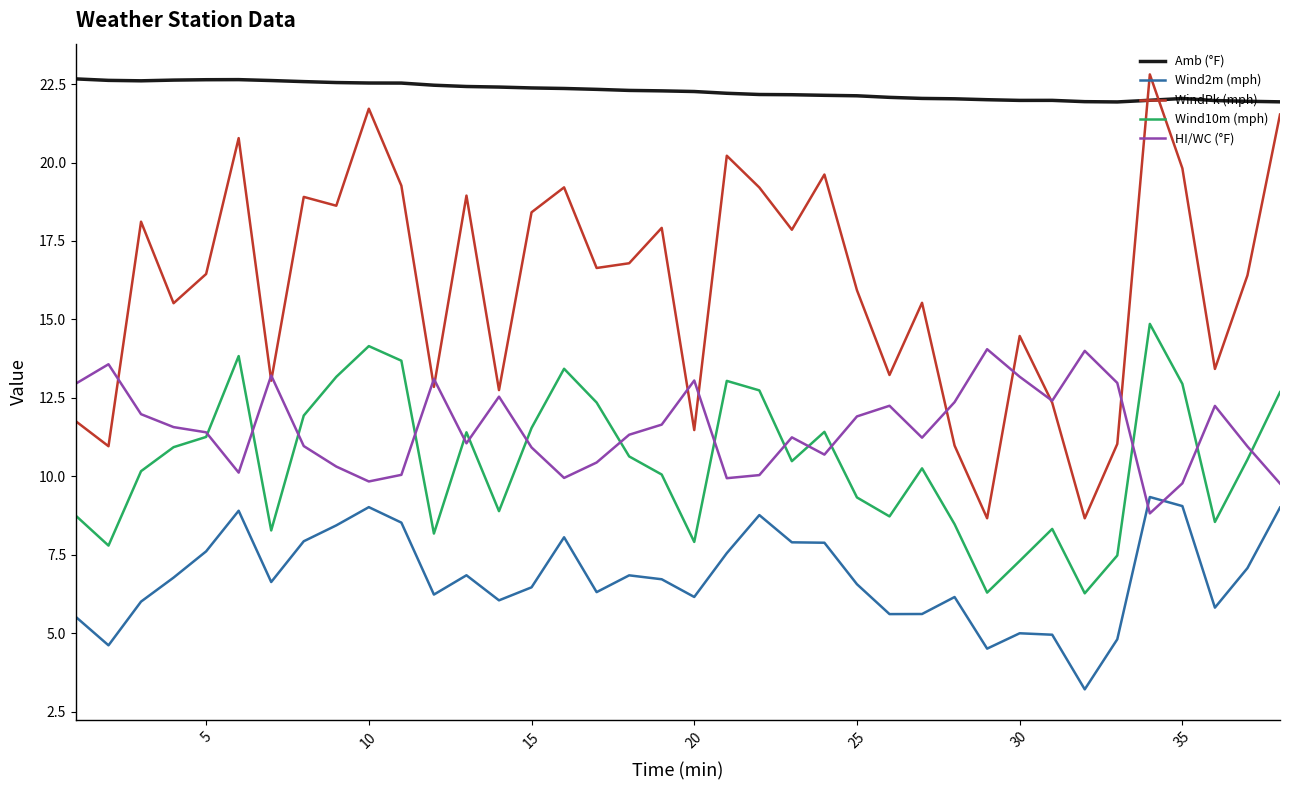

What is the maximum value for Wind10m (mph)?

14.9